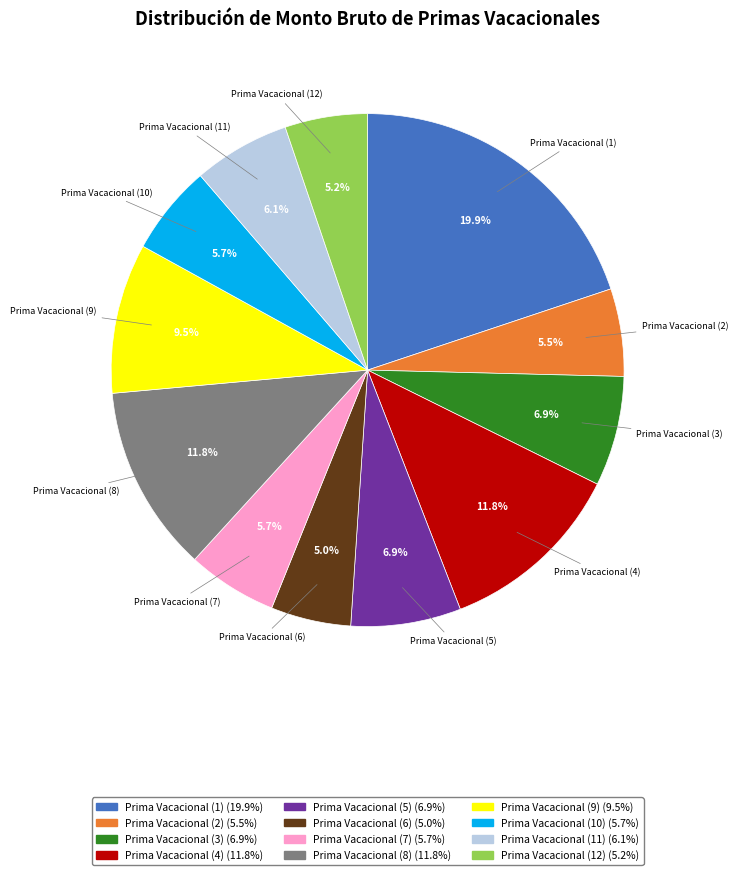

Approximately how many times larger is the value at Prima Vacacional (1) compared to Prima Vacacional (3)?

2.9